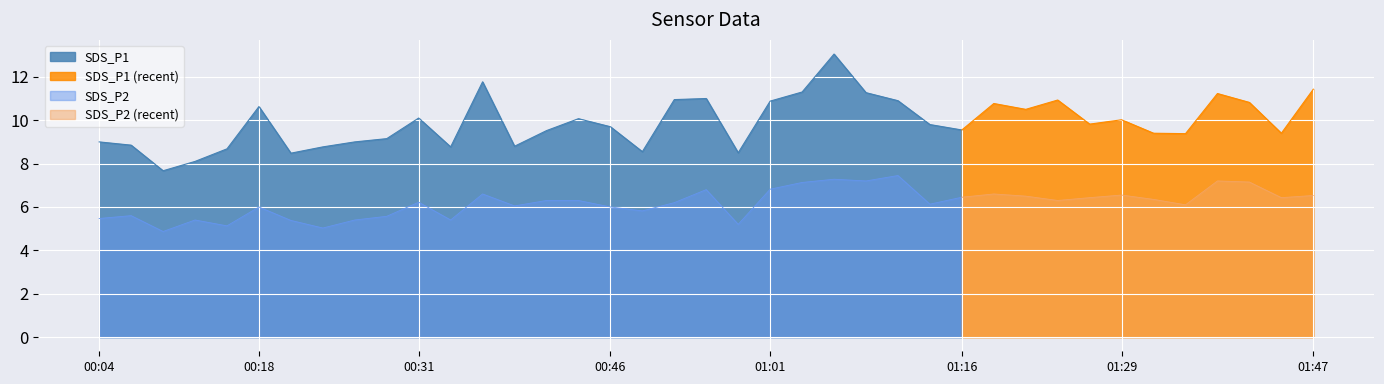

Reading left to right, transcribe all the data shown in this chart.

SDS_P1: 9.0	8.8	7.7	8.1	8.7	10.6	8.5	8.8	9.0	9.2	10.1	8.8	11.8	8.8	9.5	10.1	9.7	8.6	10.9	11.0	8.5	10.9	11.3	13.1	11.3	10.9	9.8	9.6	10.8	10.5	10.9	9.8	10.0	9.4	9.4	11.2	10.8	9.4	11.4
SDS_P2: 5.5	5.6	4.9	5.4	5.1	6.0	5.4	5.0	5.4	5.6	6.2	5.4	6.6	6.0	6.3	6.3	6.0	5.8	6.2	6.8	5.2	6.8	7.1	7.3	7.2	7.5	6.1	6.5	6.6	6.5	6.3	6.4	6.5	6.3	6.1	7.2	7.2	6.4	6.5